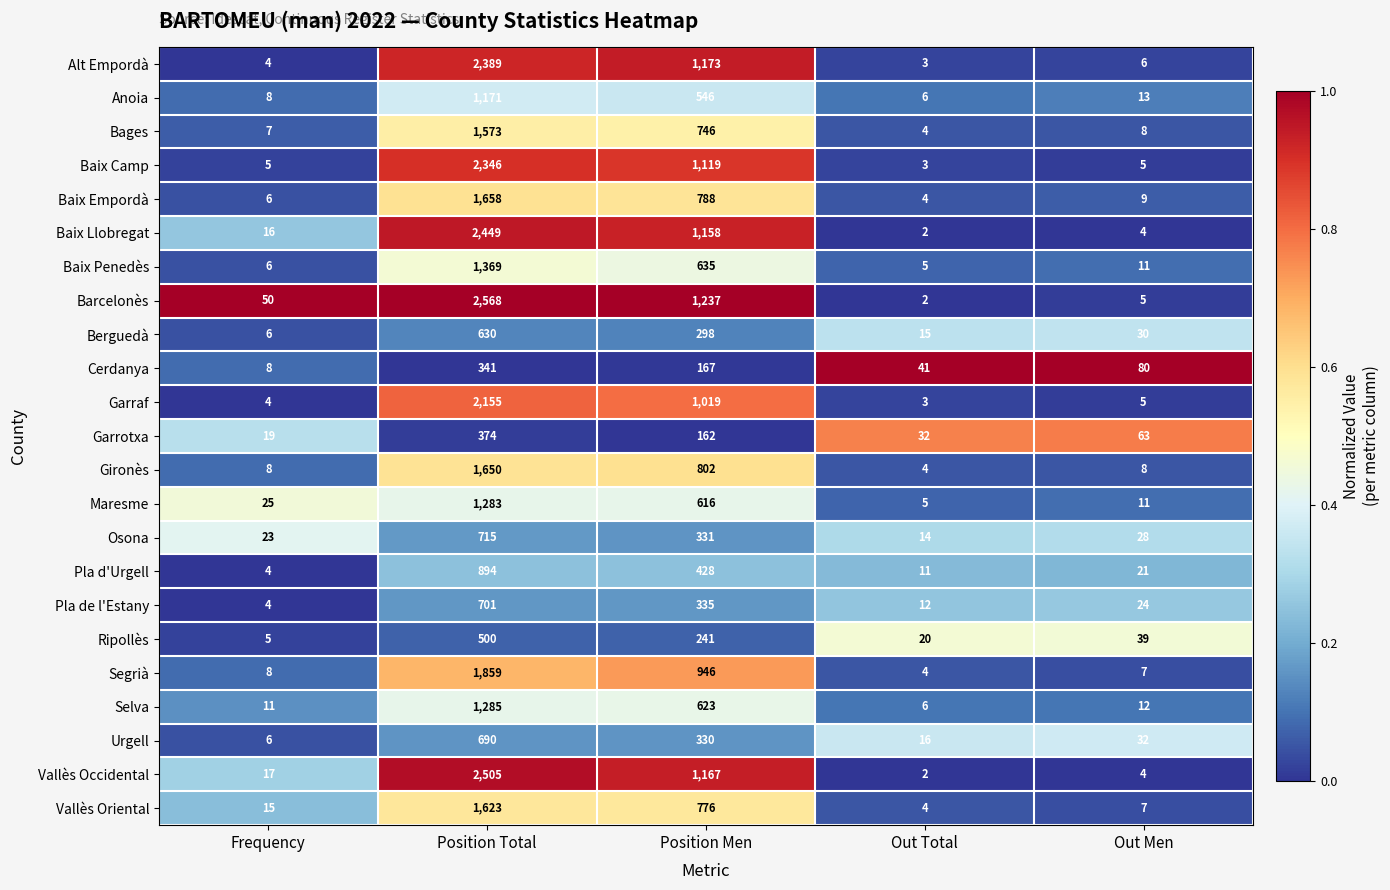

The value of Garraf at Frequency is 4. True or false?

True